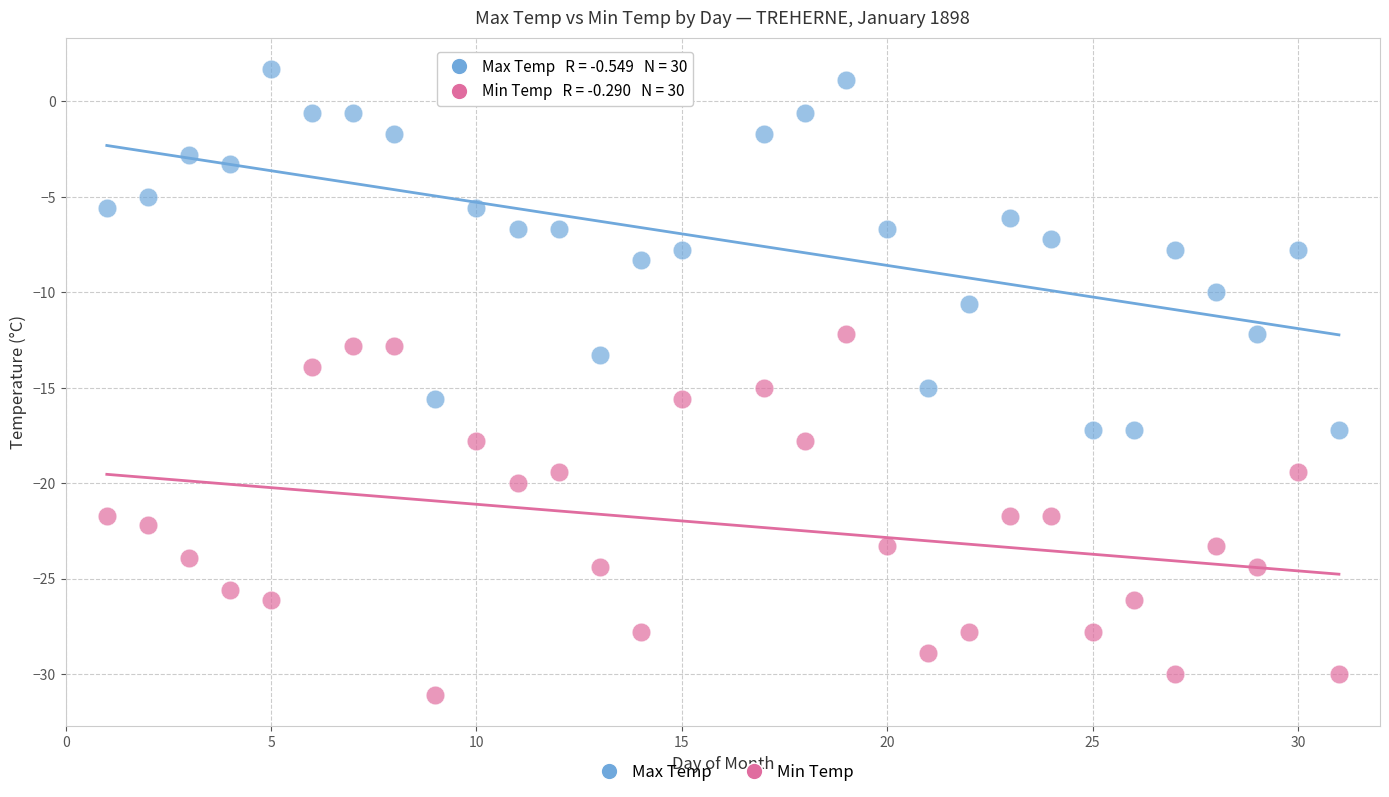

Which series reaches the maximum Y coordinate?

Max Temp